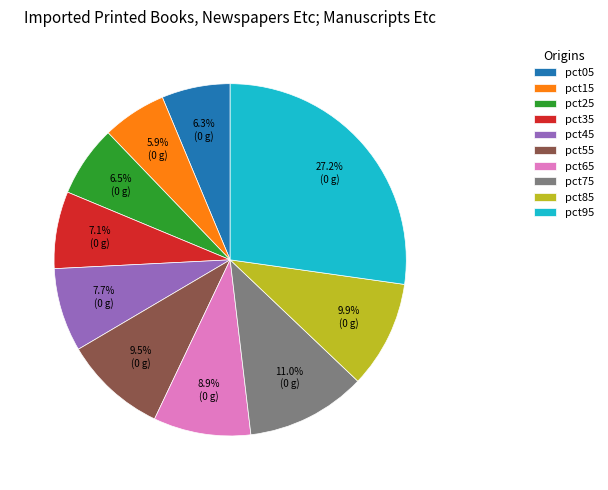

Which category has the biggest portion of the pie?

pct95